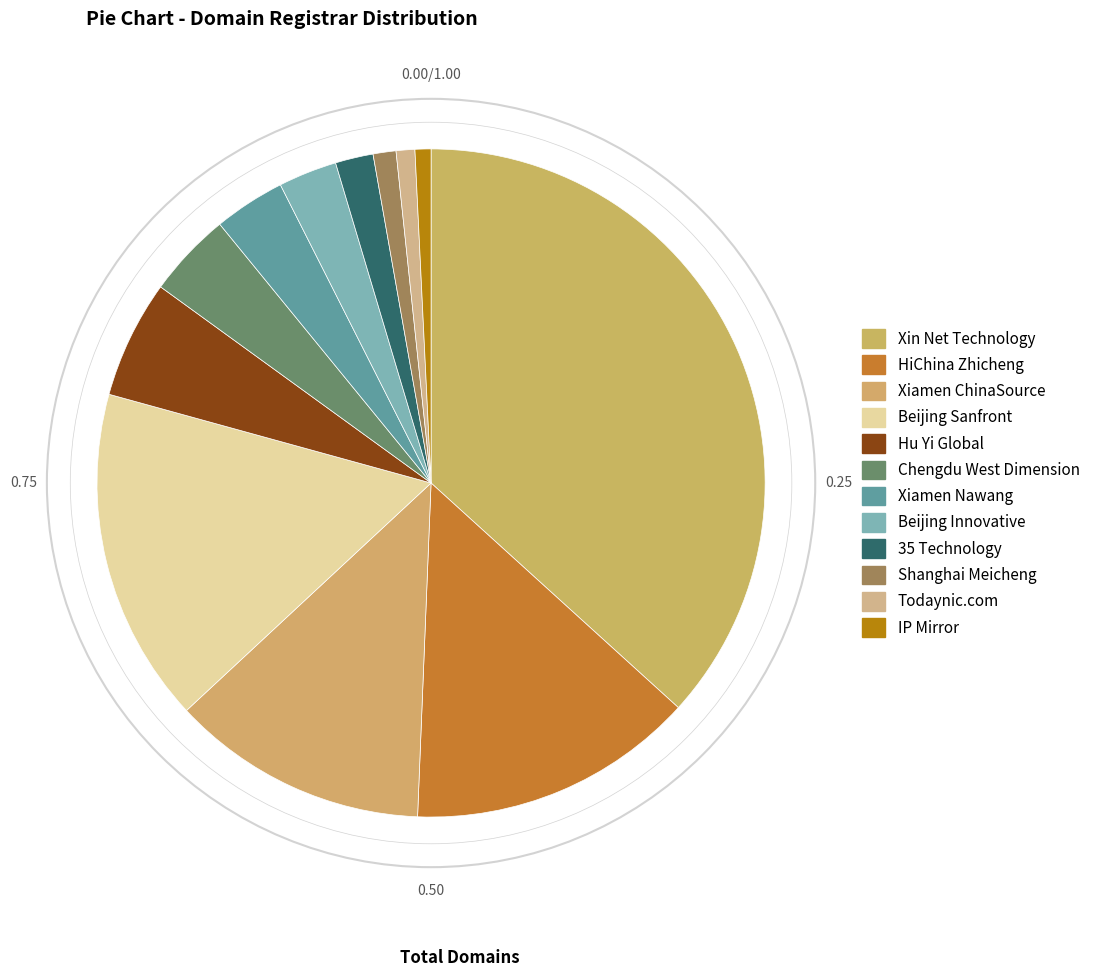

Is there a majority slice in this chart?

No